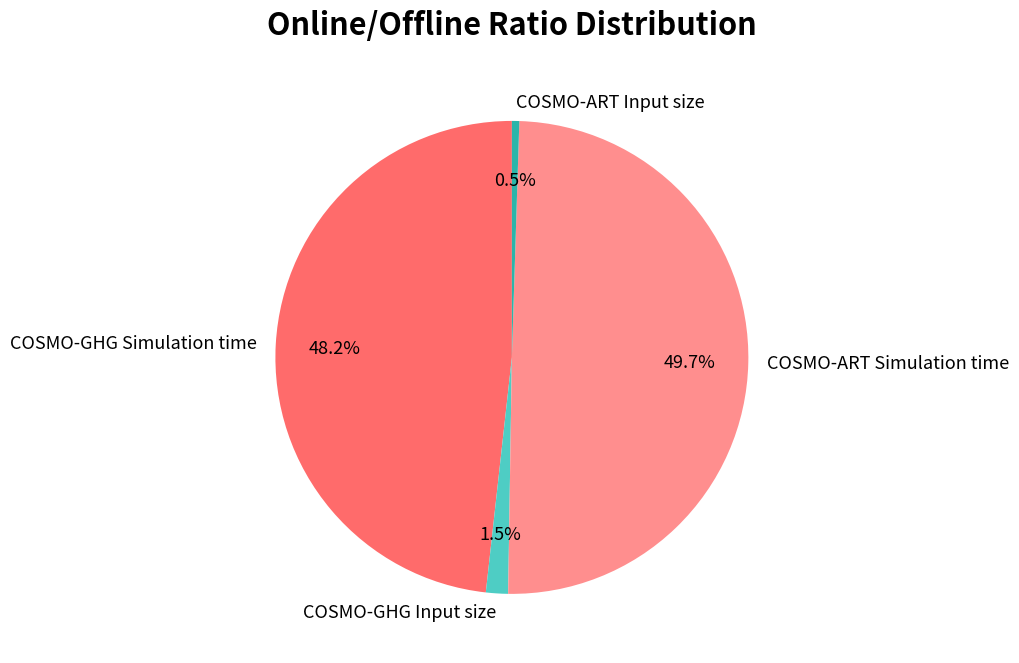

How much of the chart is everything except COSMO-GHG Input size?

98.5%